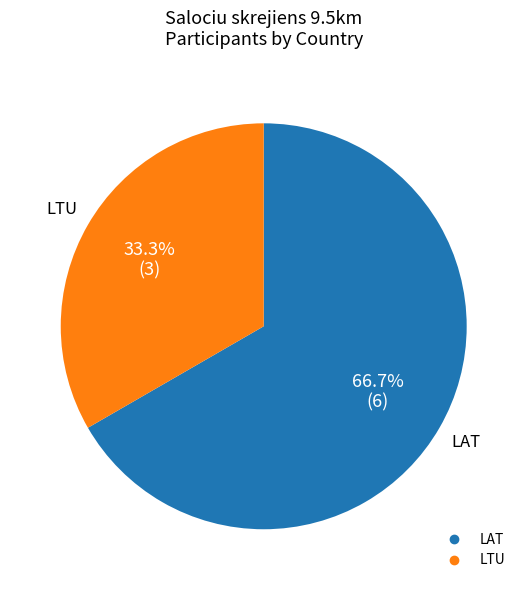

How many slices are in this pie chart?

2